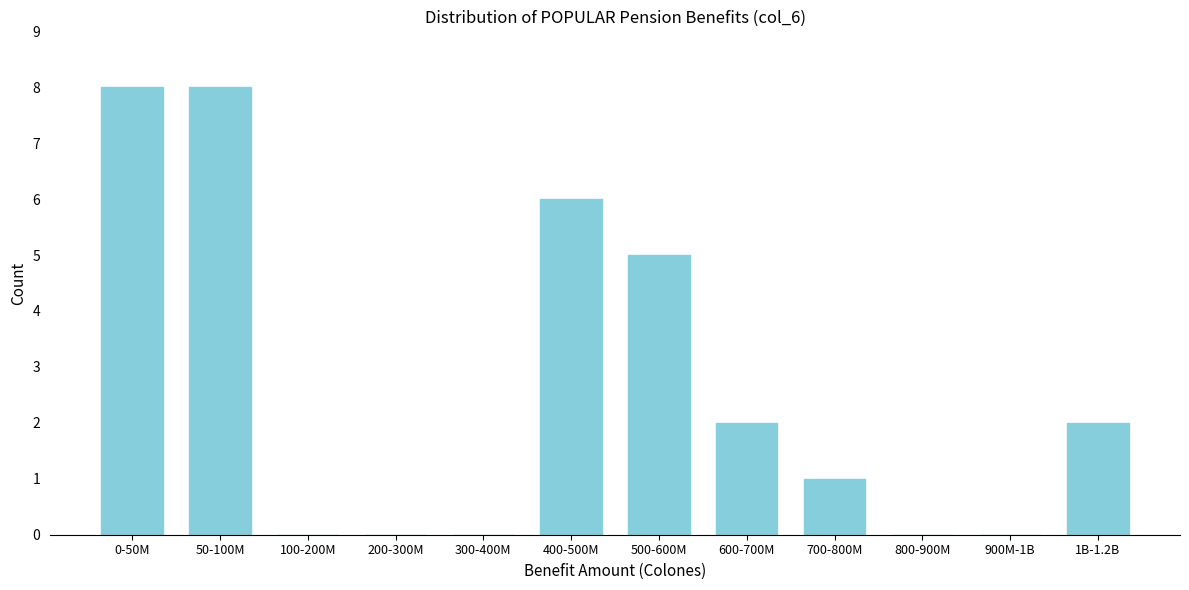

Reading left to right, list all the values displayed in this chart.

0-50M=8	50-100M=8	100-200M=0	200-300M=0	300-400M=0	400-500M=6	500-600M=5	600-700M=2	700-800M=1	800-900M=0	900M-1B=0	1B-1.2B=2